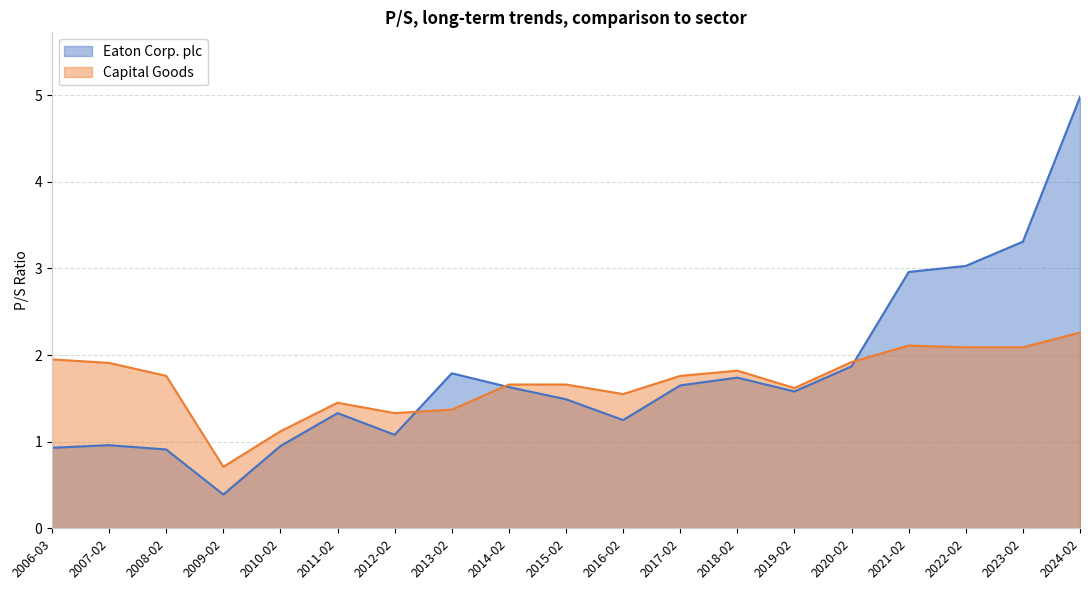

What value does the Capital Goods series have at 2009-02?

0.7